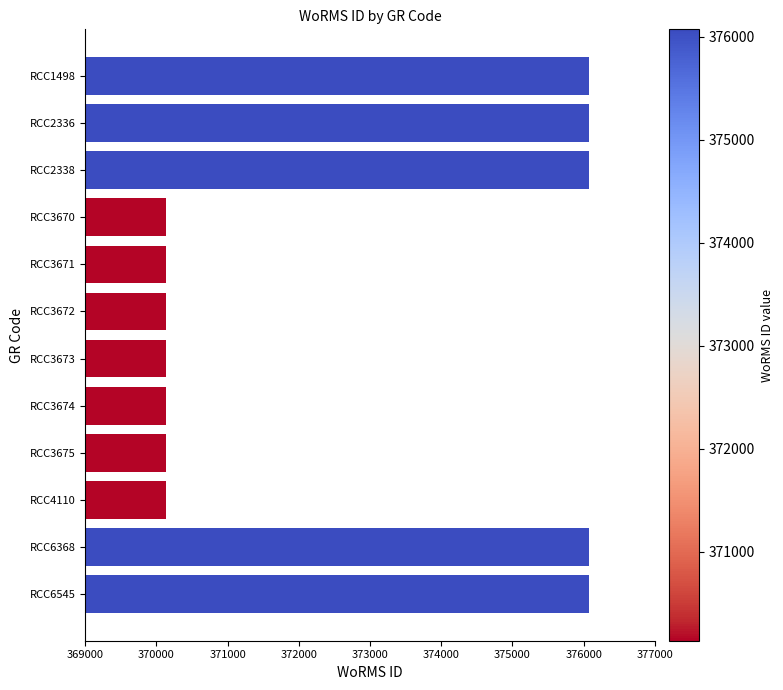

Is it true that the value at RCC3671 is 370136?

True